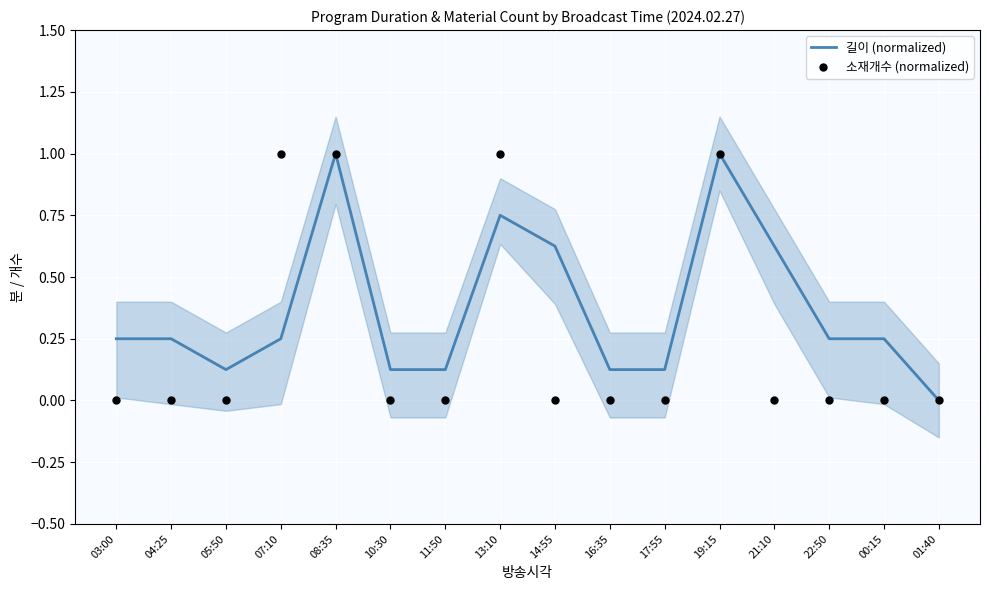

Which series has the largest total across all categories?

길이 (normalized)